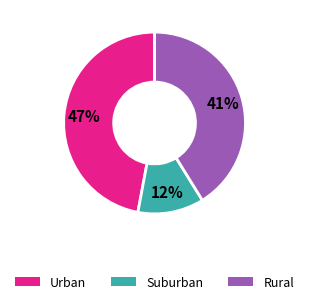

Is there any slice that represents more than half of the pie?

No